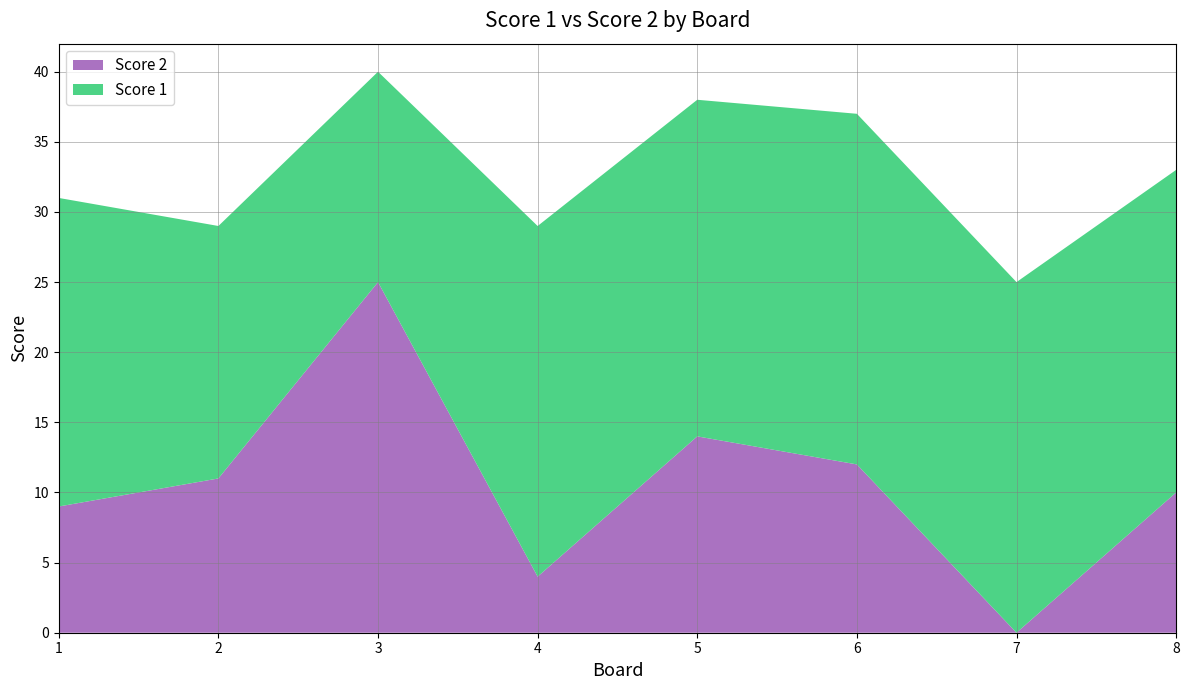

Reading left to right, extract all data points from this chart.

Score 1: 22	18	15	25	24	25	25	23
Score 2: 9	11	25	4	14	12	0	10